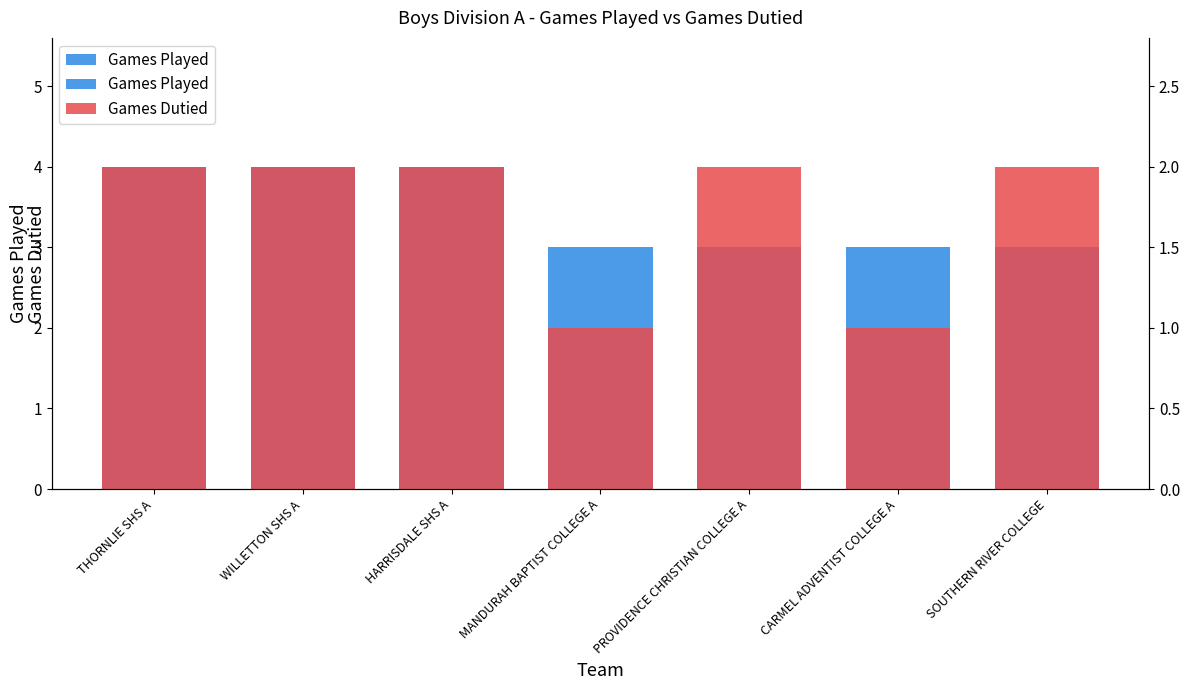

The Games Played series shows 4 at HARRISDALE SHS A. True or false?

True